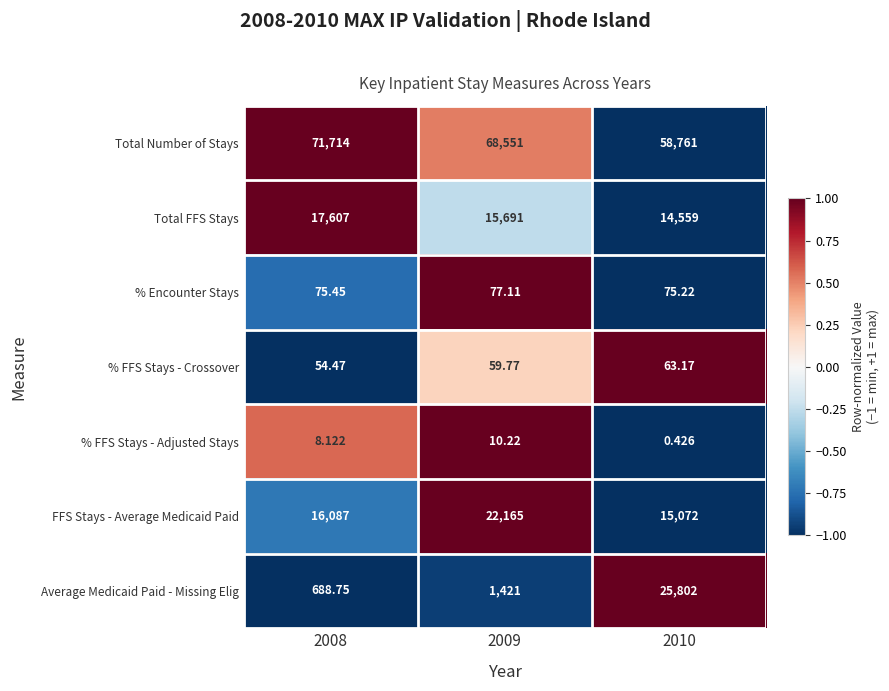

Which series has the largest total across all categories?

Total Number of Stays